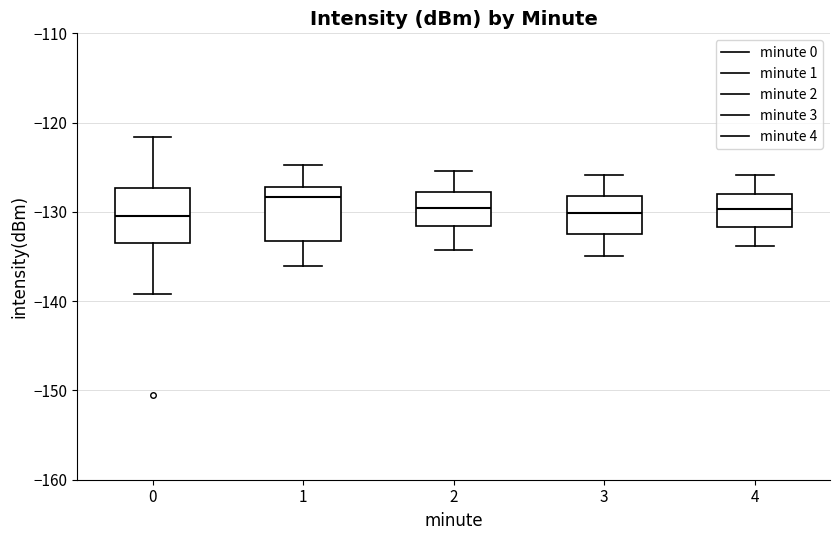

Reading left to right, read every box against the y-axis: the position of its median line, the range the box covers, and the ends of its whiskers. The values are not printed on the chart, so give them approximately, as read against the axis.

0: median -130, box -133 to -127, whiskers -139 to -122
1: median -128, box -133 to -127, whiskers -136 to -125
2: median -130, box -132 to -128, whiskers -134 to -125
3: median -130, box -132 to -128, whiskers -135 to -126
4: median -130, box -132 to -128, whiskers -134 to -126